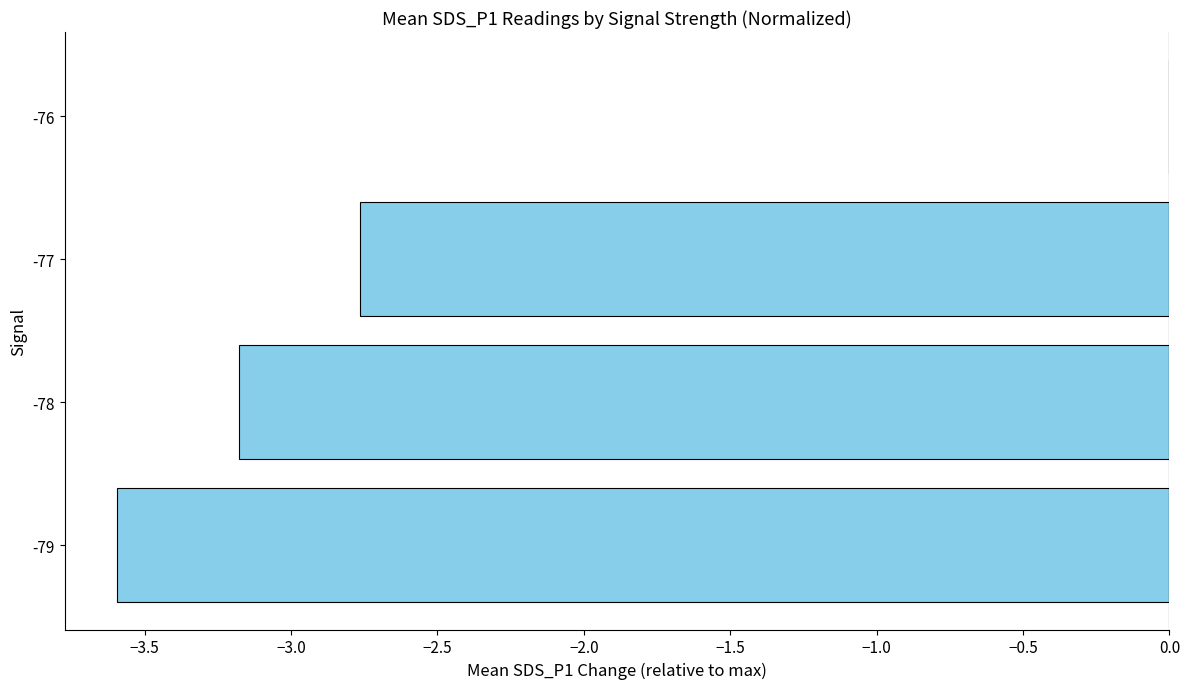

What is the change in value from -78 to -76?

+3.2